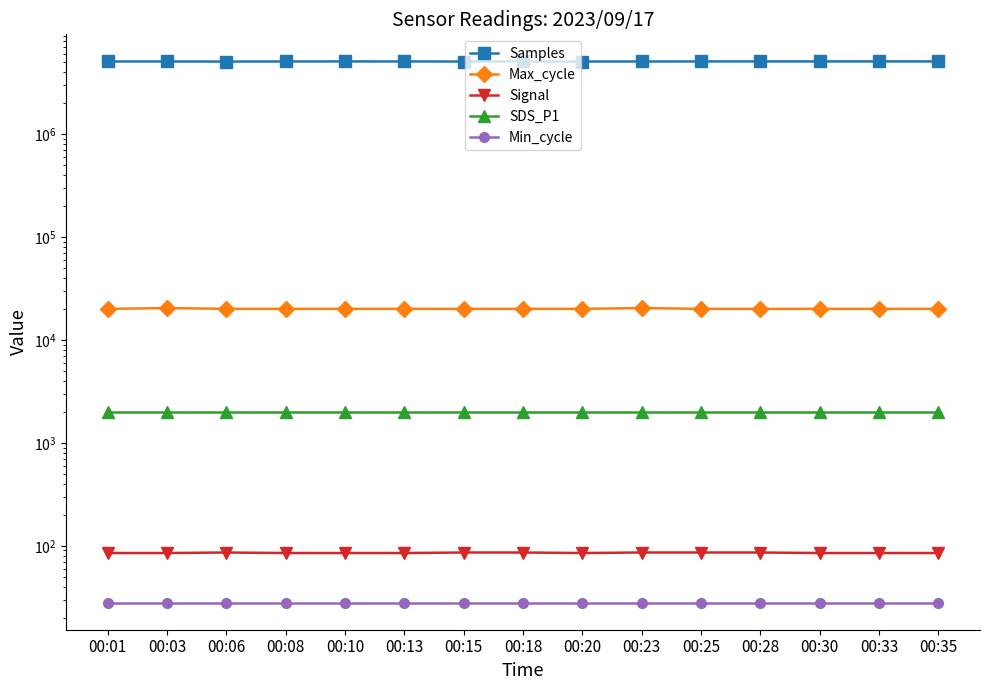

The value of Signal at 00:08 is 28.6. True or false?

False